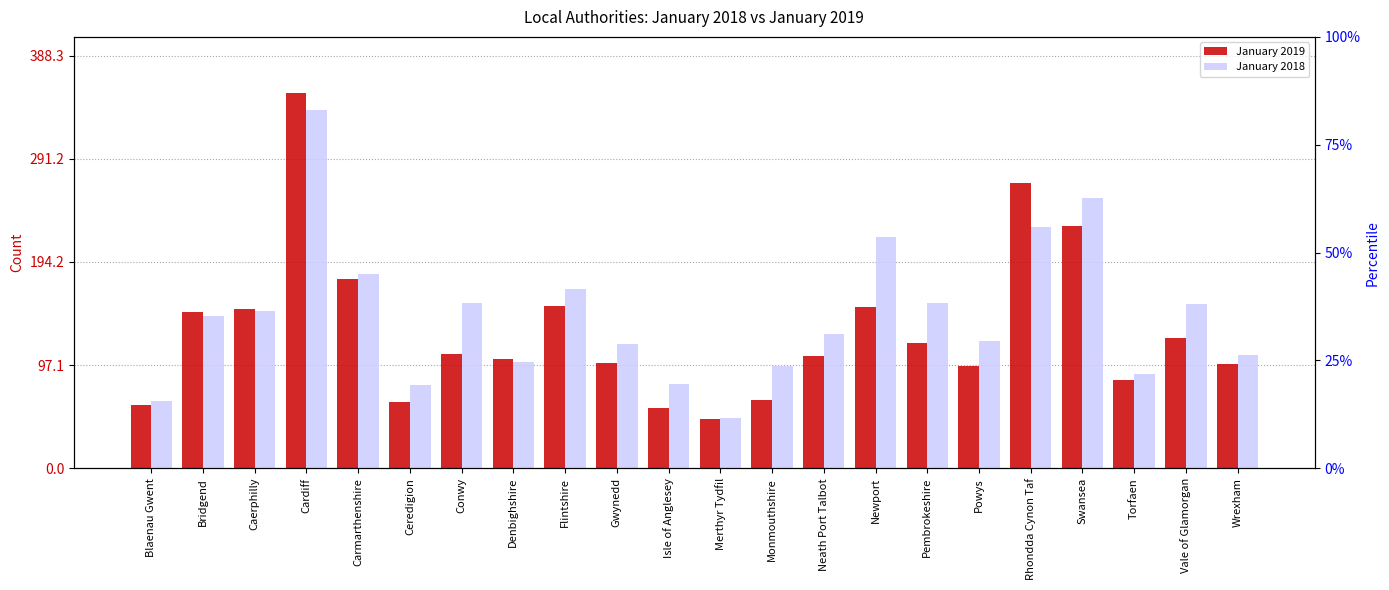

Reading right to left, what are all the values shown in this chart?

January 2019: Wrexham=98	Vale of Glamorgan=123	Torfaen=83	Swansea=228	Rhondda Cynon Taf=268	Powys=96	Pembrokeshire=118	Newport=152	Neath Port Talbot=106	Monmouthshire=64	Merthyr Tydfil=46	Isle of Anglesey=57	Gwynedd=99	Flintshire=153	Denbighshire=103	Conwy=108	Ceredigion=62	Carmarthenshire=178	Cardiff=353	Caerphilly=150	Bridgend=147	Blaenau Gwent=60
January 2018: Wrexham=107	Vale of Glamorgan=155	Torfaen=89	Swansea=254	Rhondda Cynon Taf=227	Powys=120	Pembrokeshire=156	Newport=218	Neath Port Talbot=126	Monmouthshire=96	Merthyr Tydfil=47	Isle of Anglesey=79	Gwynedd=117	Flintshire=169	Denbighshire=100	Conwy=156	Ceredigion=78	Carmarthenshire=183	Cardiff=337	Caerphilly=148	Bridgend=143	Blaenau Gwent=63